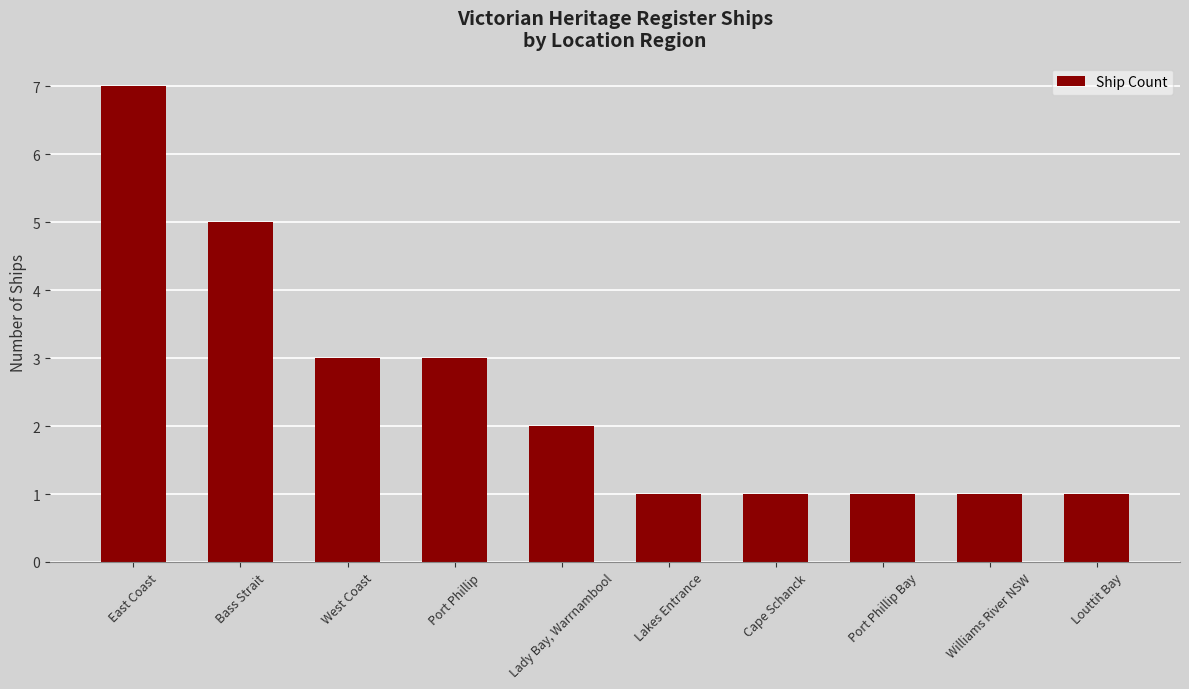

Approximately how many times larger is the value at Louttit Bay compared to Port Phillip?

0.3